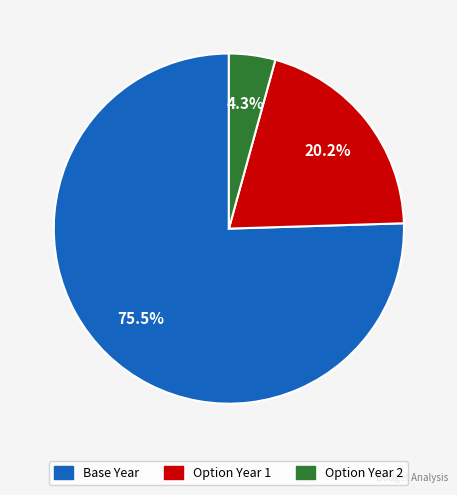

Rank the categories by value from highest to lowest.

Base Year, Option Year 1, Option Year 2